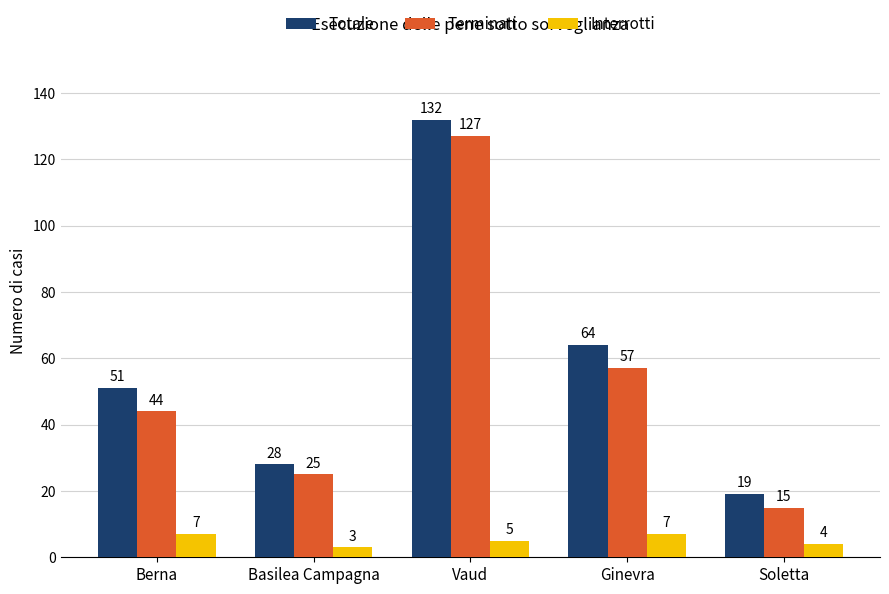

Rank the categories by Terminati value from highest to lowest.

Vaud, Ginevra, Berna, Basilea Campagna, Soletta